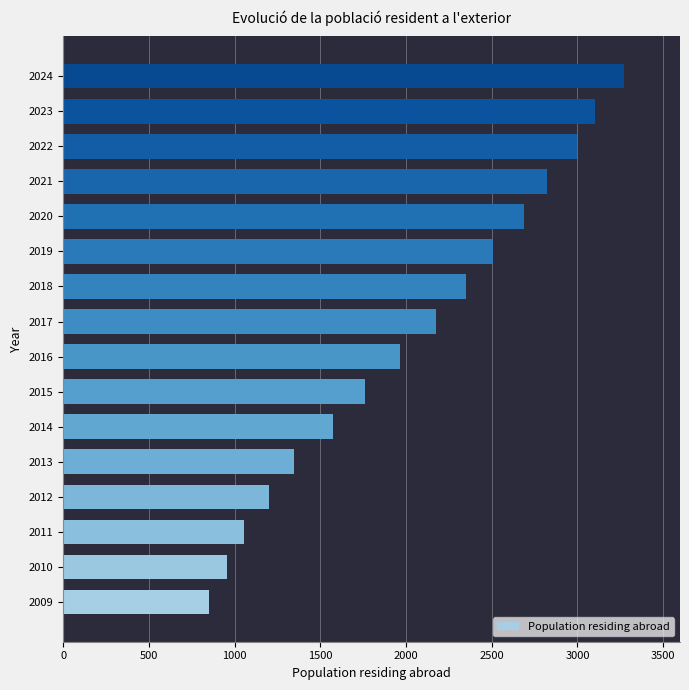

Reading bottom to top, what are all the values shown in this chart?

2009=848	2010=957	2011=1056	2012=1198	2013=1346	2014=1572	2015=1762	2016=1964	2017=2174	2018=2351	2019=2505	2020=2690	2021=2825	2022=2995	2023=3103	2024=3271